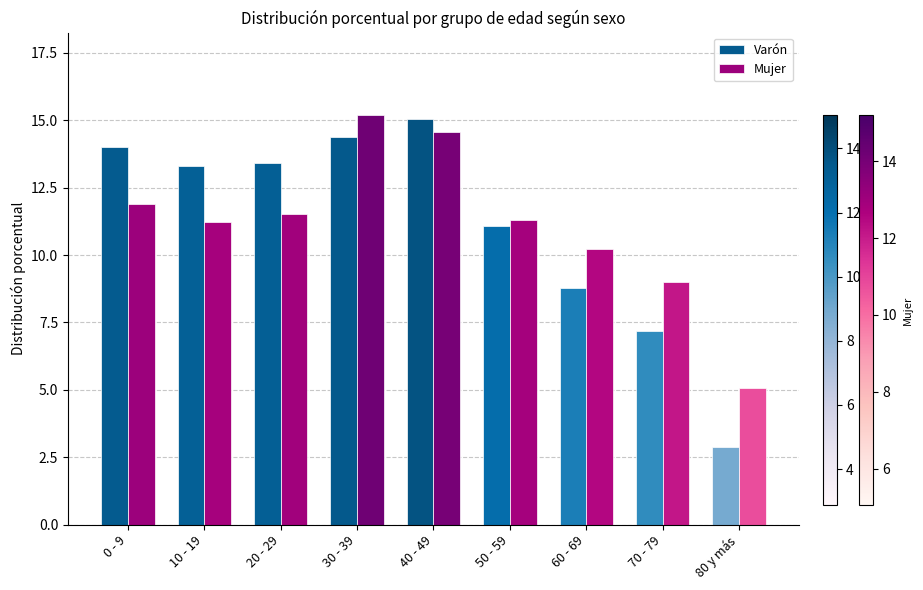

Which series changed the most between 30 - 39 and 80 y más?

Varón